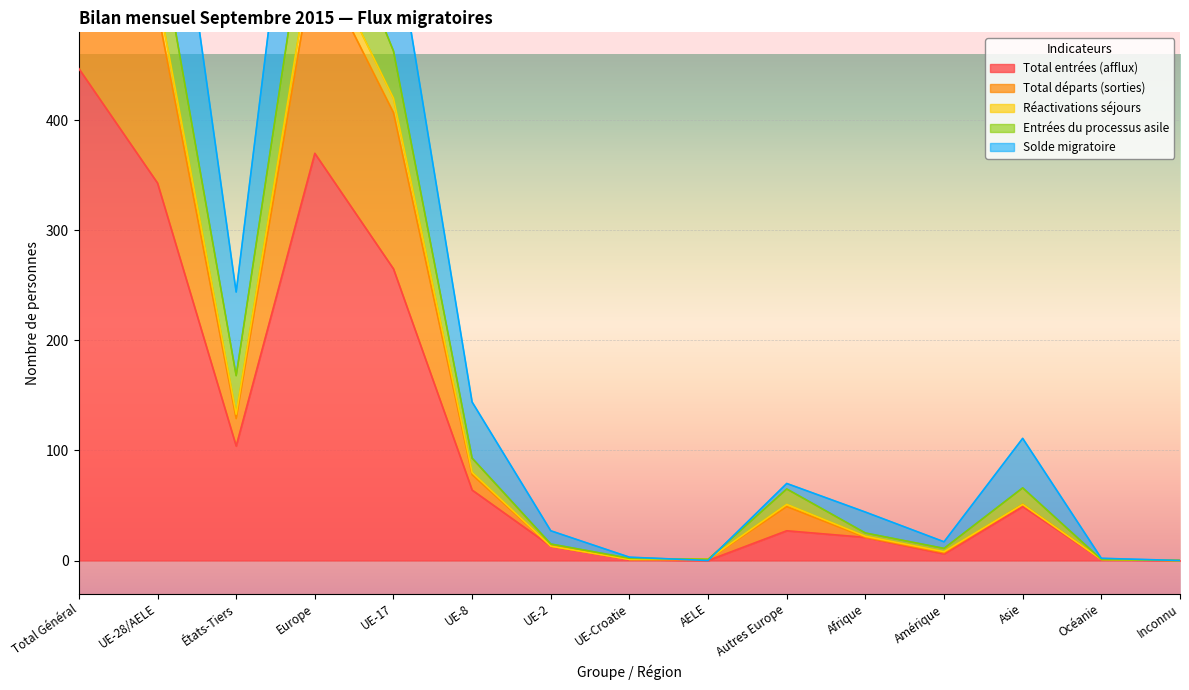

How many intersections are there between Solde migratoire and Entrées du processus asile?

2